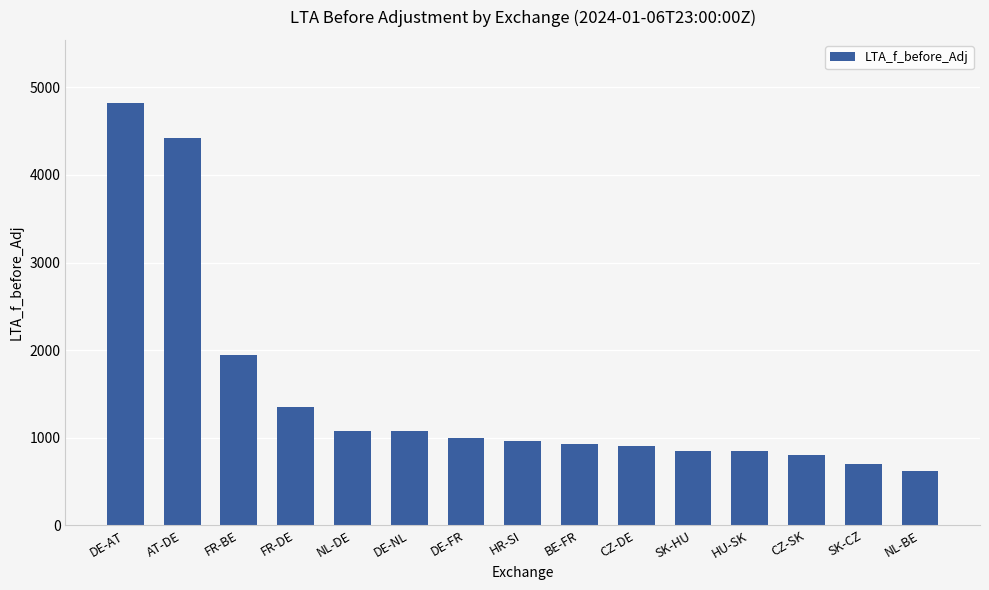

True or false: the data shows 478 at CZ-SK.

False